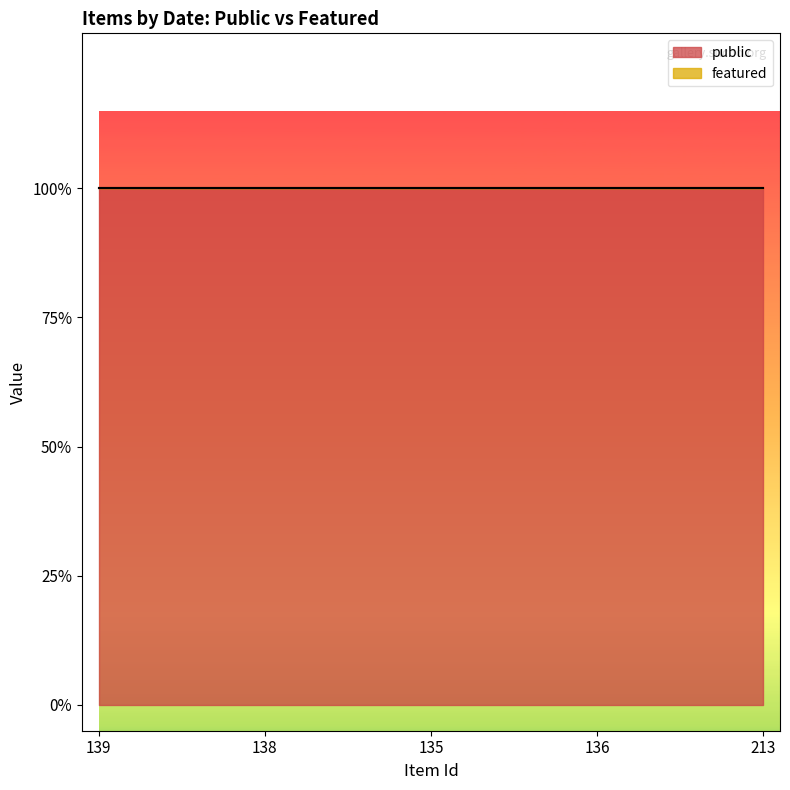

What position from the left is 135?

3